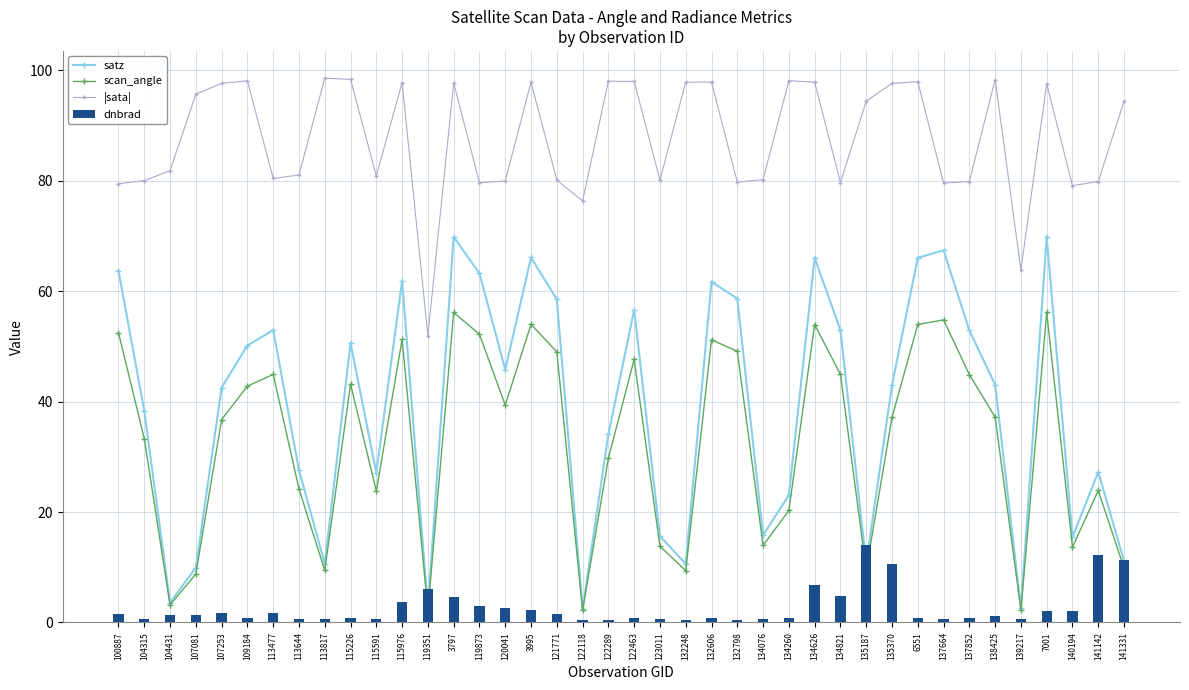

Which category has the lowest value in the |sata| series?

119351